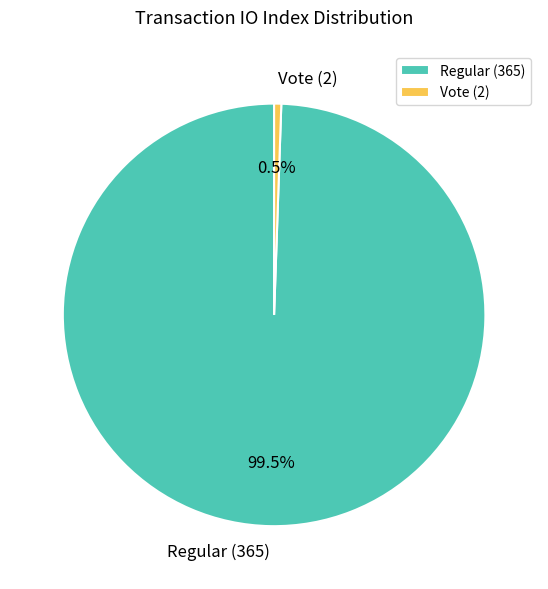

Rank the categories by value from lowest to highest.

Vote (2), Regular (365)